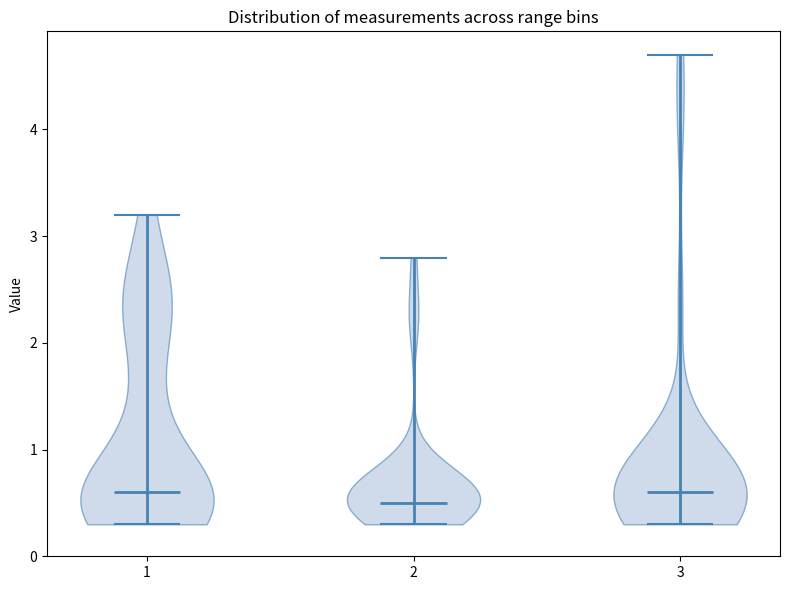

Reading left to right, read every violin against the y-axis: where its median line is, and the lowest and highest points it reaches. The values are not printed on the chart, so give them approximately, as read against the axis.

1: median line 0.6, lowest point 0.3, highest point 3.2
2: median line 0.5, lowest point 0.3, highest point 2.8
3: median line 0.6, lowest point 0.3, highest point 4.7